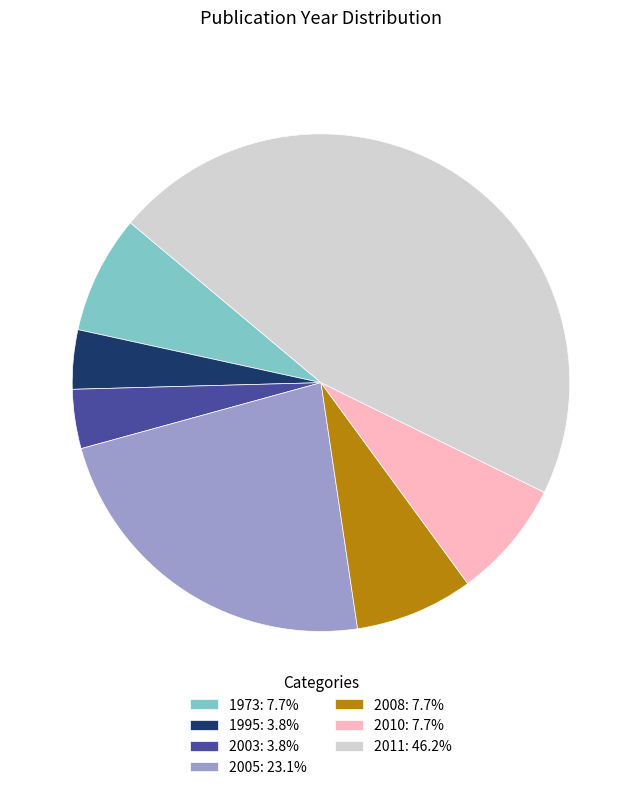

Approximately how many times larger is the value at 1995: 3.8% compared to 2010: 7.7%?

0.5